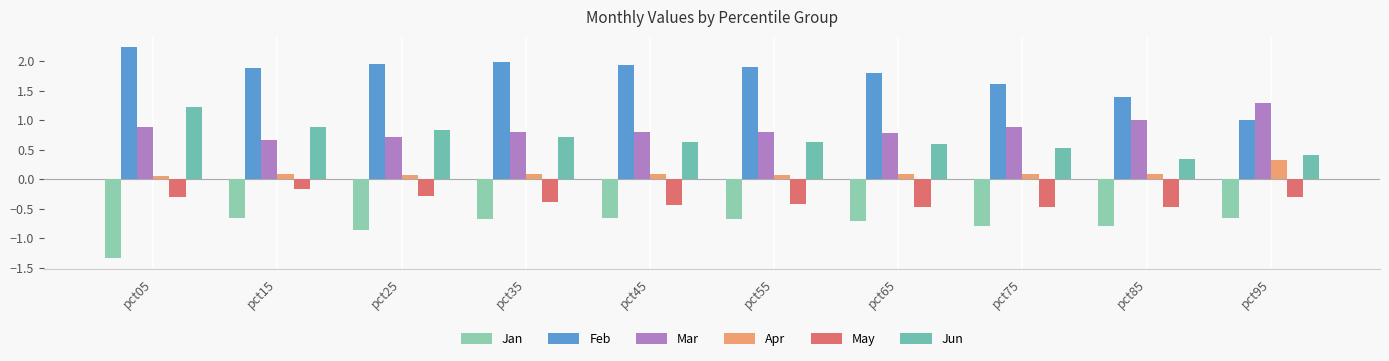

At how many categories does at least one series exceed 1?

10